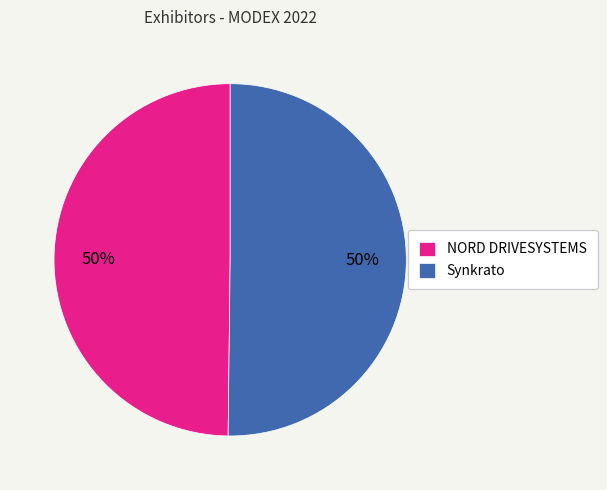

The Synkrato slice represents 50% of the pie. True or false?

True